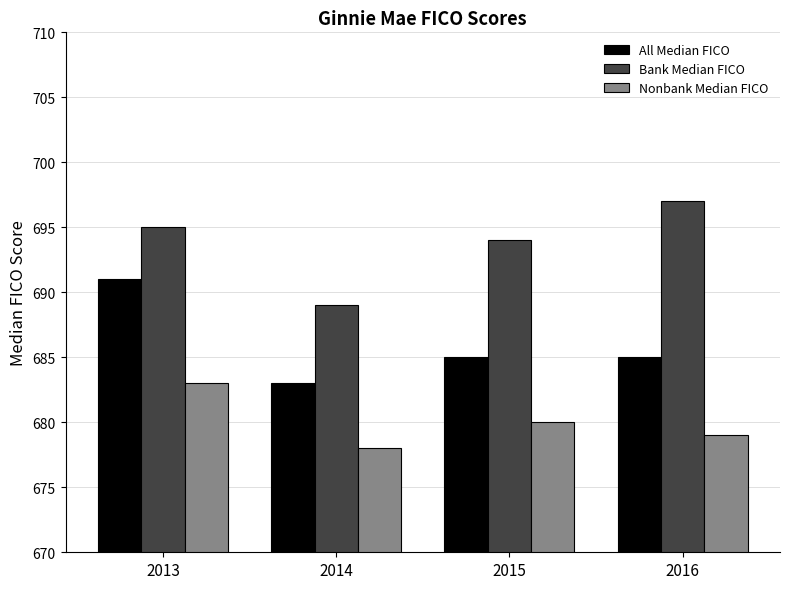

Which category has the lowest value across all series?

2014